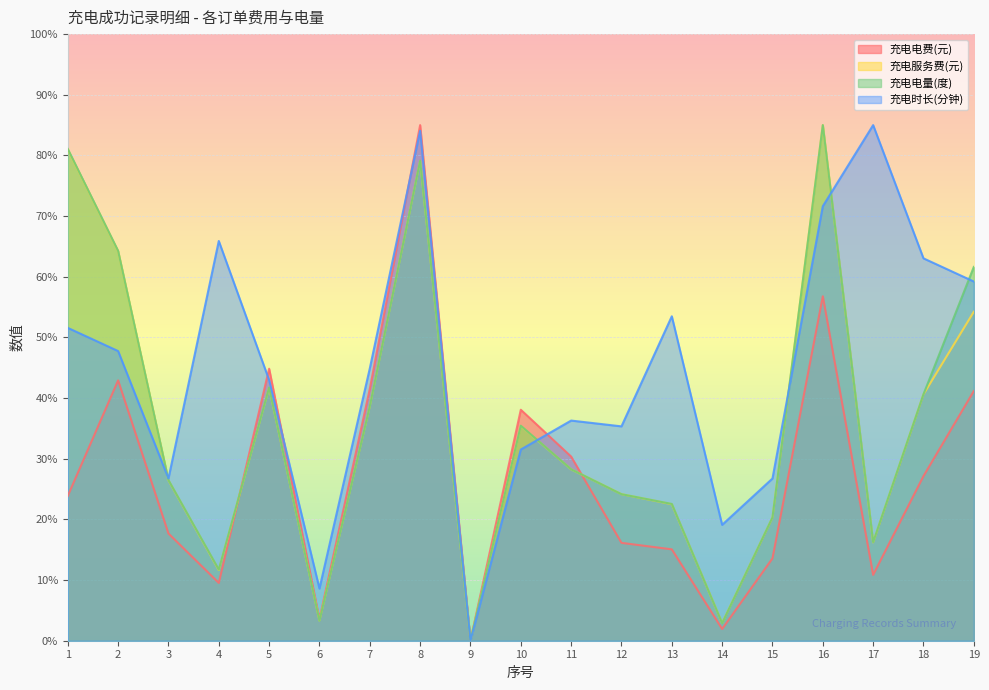

What is the difference between the maximum and minimum values in the 充电电量(度) series?

85.0